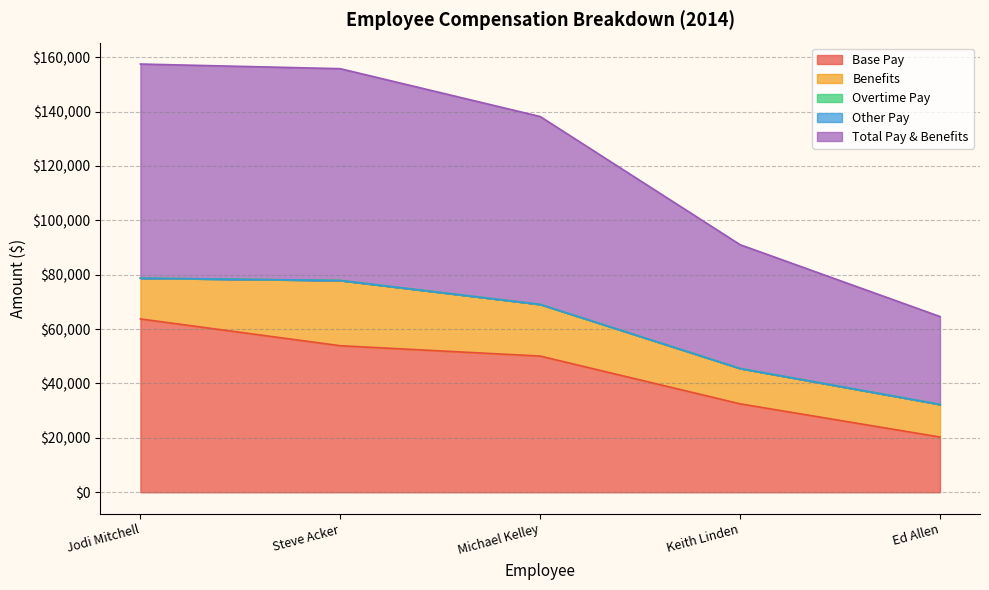

What are all the series names shown in the legend?

Base Pay, Benefits, Overtime Pay, Other Pay, Total Pay & Benefits